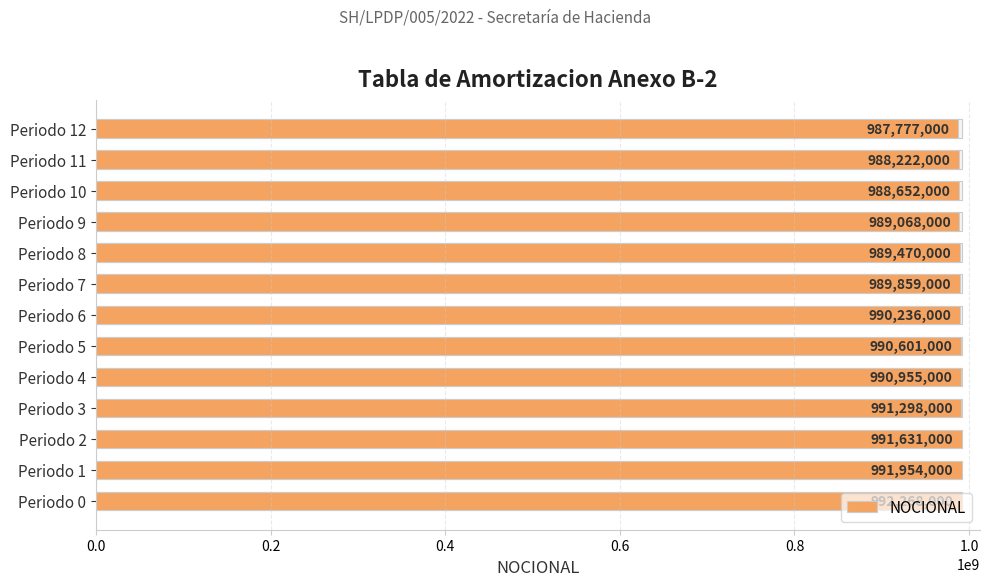

True or false: the data shows 208042260 at 11.

False